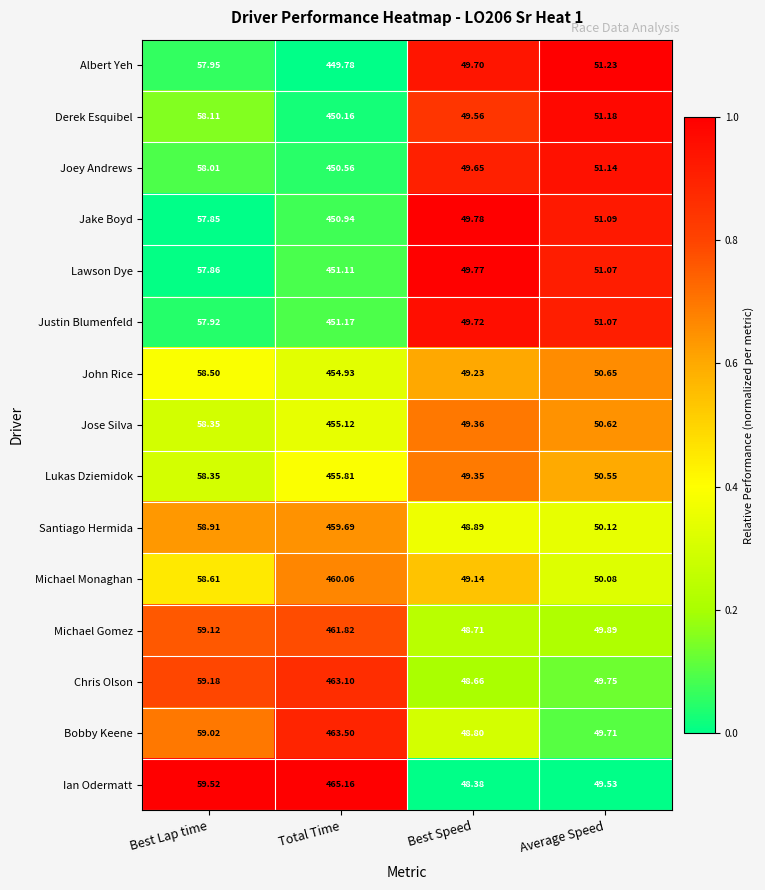

Which category has the highest value in the Jose Silva series?

Total Time